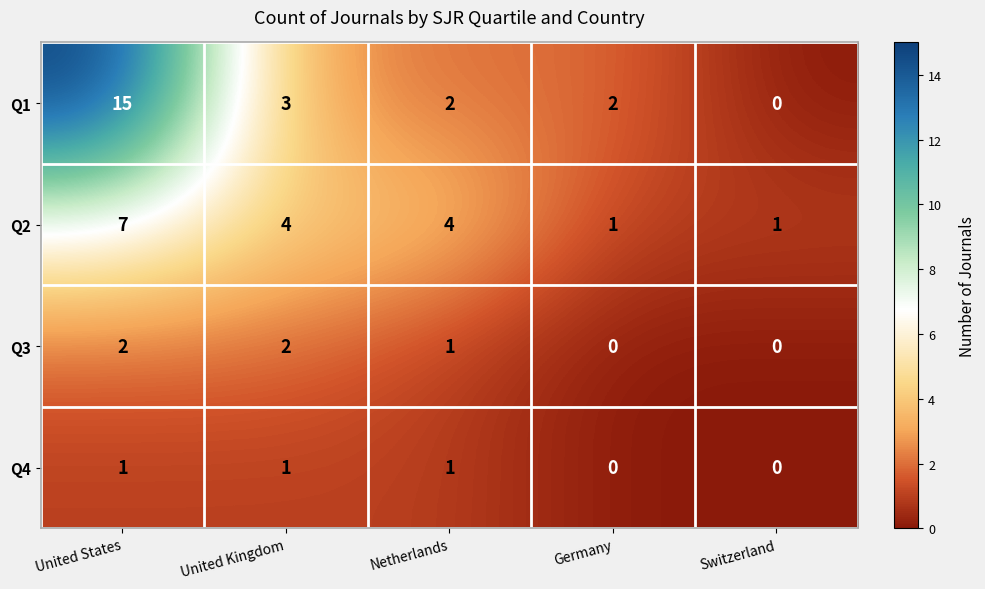

What is the spread (max minus min) of values at Netherlands?

3